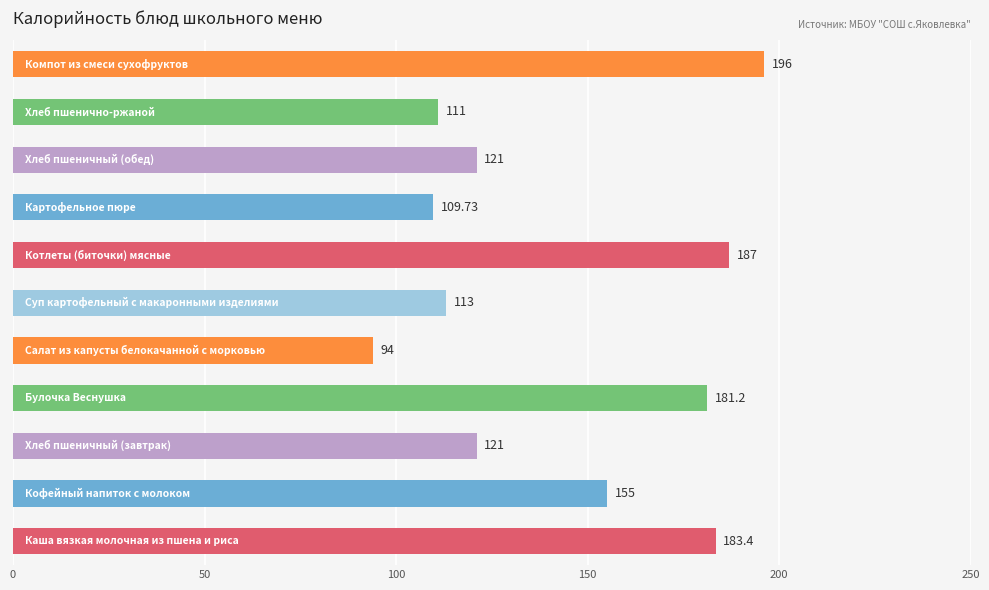

What is the difference between the second highest and minimum values?

93.0